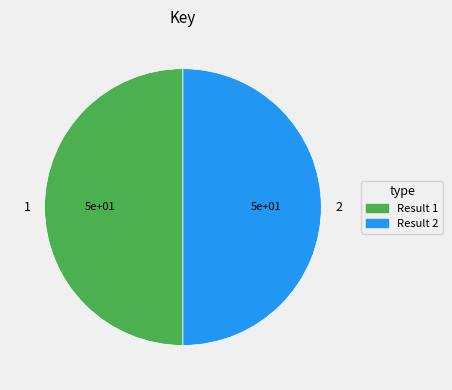

The 1 slice represents 57% of the pie. True or false?

False